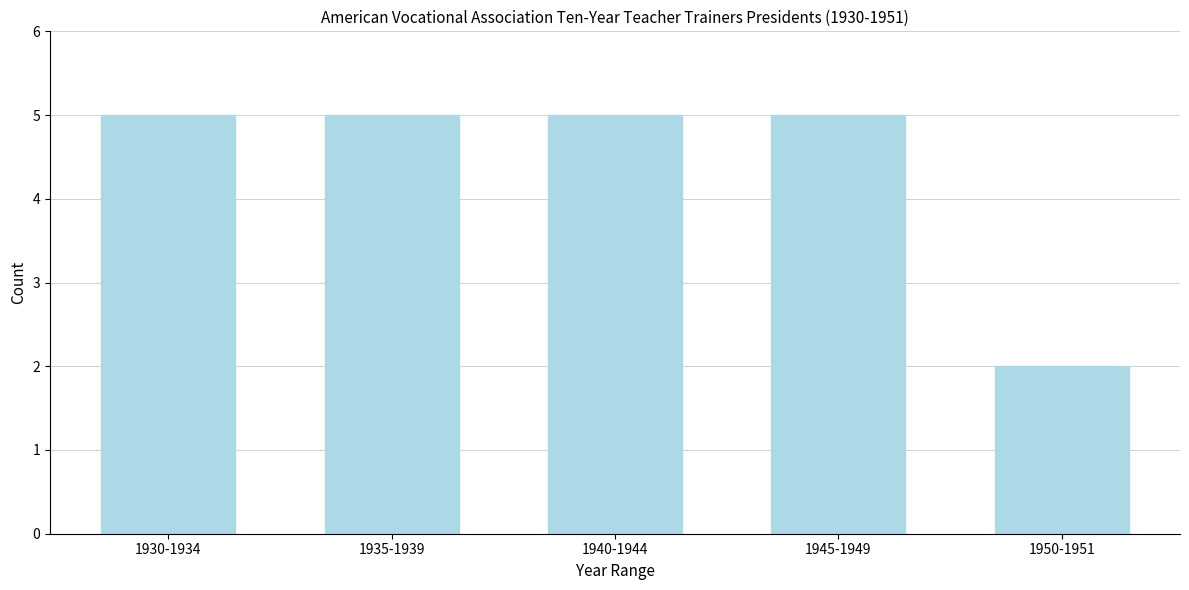

Reading left to right, transcribe all the data shown in this chart.

1930-1934=5	1935-1939=5	1940-1944=5	1945-1949=5	1950-1951=2